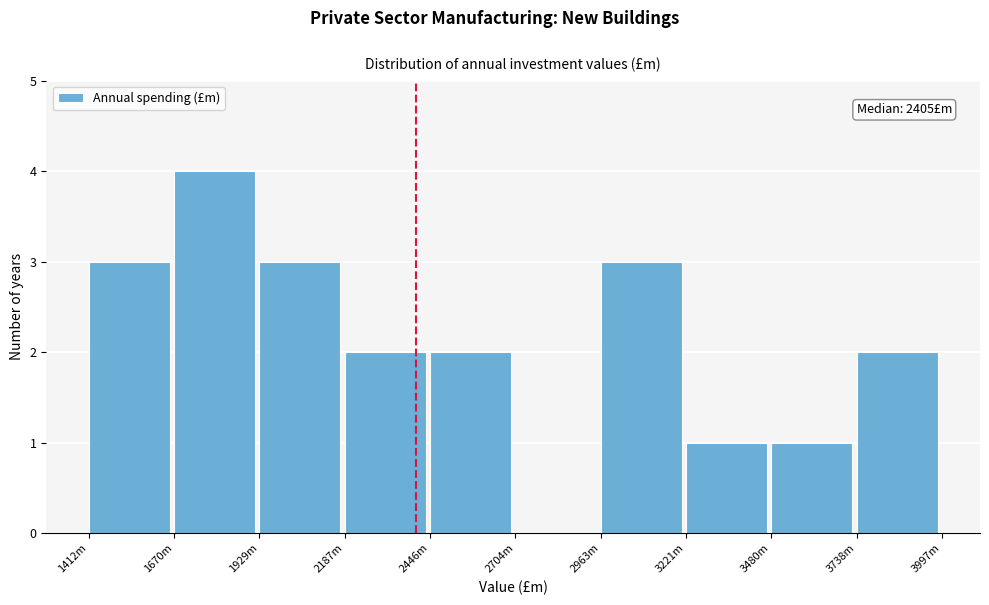

Reading left to right, extract all data points from this chart.

1412m=3	1670m=4	1929m=3	2187m=2	2446m=2	2704m=0	2963m=3	3221m=1	3480m=1	3738m=2